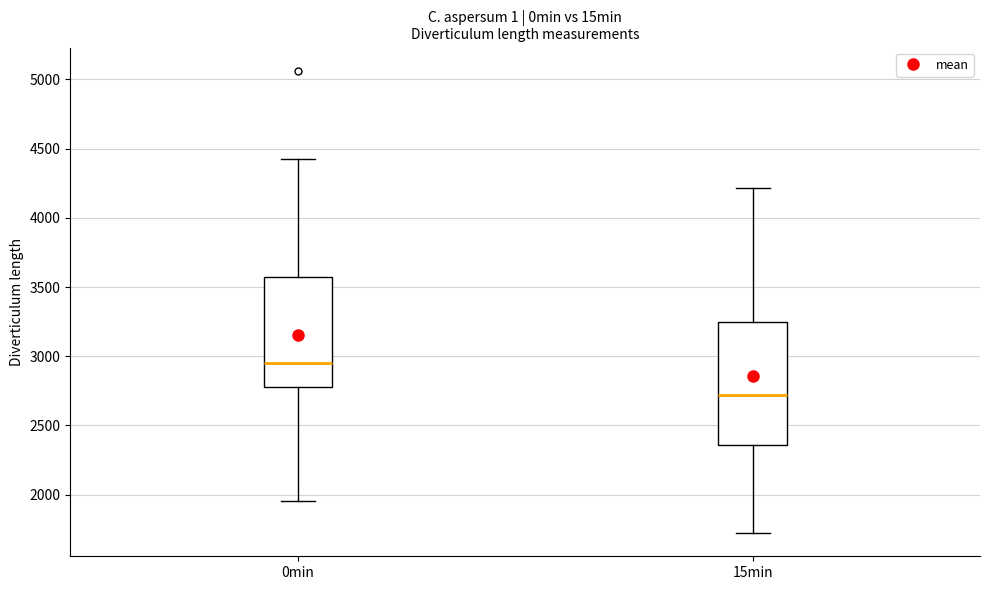

Which box's median line is the lowest?

15min